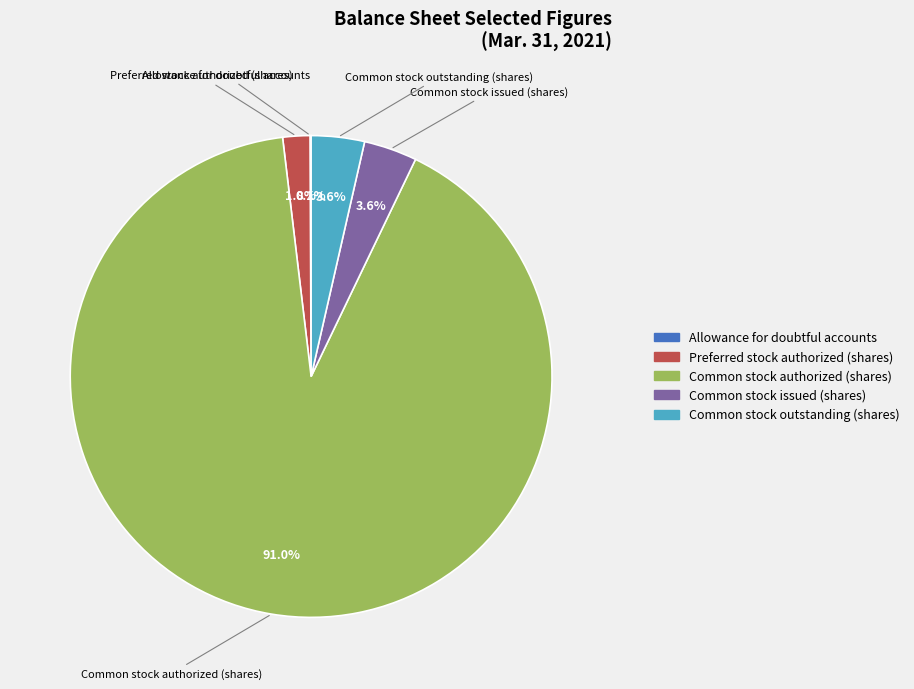

What percentage is the Common stock outstanding (shares) slice, to the nearest percent?

4%